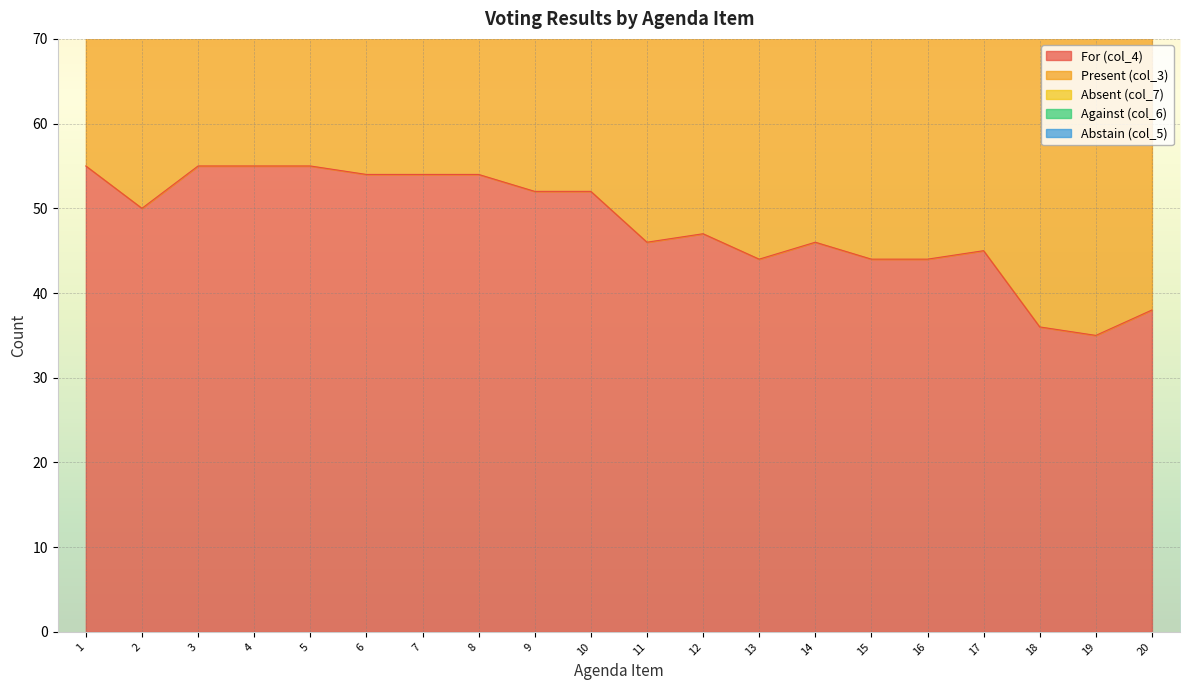

Which series has the widest spread of values?

col_3